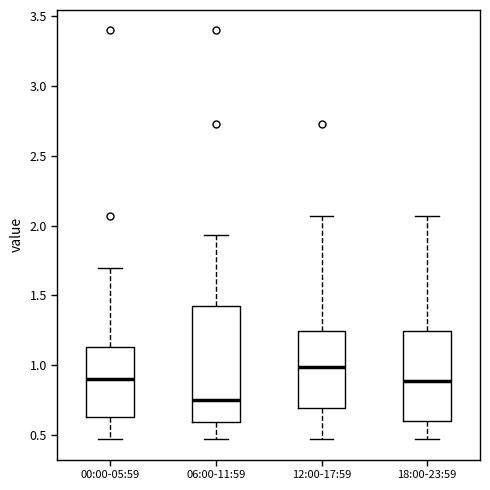

Reading left to right, transcribe this box plot: for each box, give where its median line is, the range the box spans, and where its two whiskers end, as read against the y-axis. The values are not printed on the chart, so give them approximately, as read against the axis.

00:00-05:59: median 0.90, box 0.65 to 1.15, whiskers 0.45 to 1.70
06:00-11:59: median 0.75, box 0.60 to 1.45, whiskers 0.45 to 1.95
12:00-17:59: median 1.00, box 0.70 to 1.25, whiskers 0.45 to 2.05
18:00-23:59: median 0.90, box 0.60 to 1.25, whiskers 0.45 to 2.05